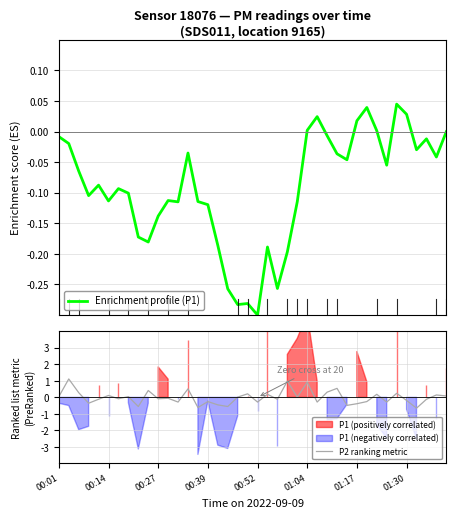

True or false: P2 ranking metric has a value of -0.4 at 01:17.

True